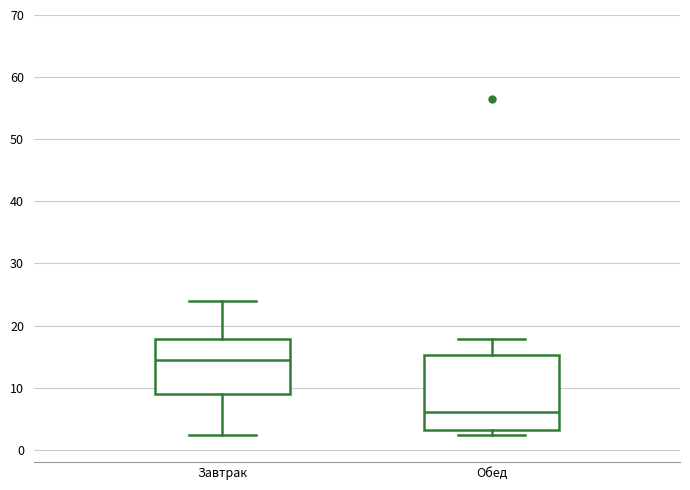

Reading left to right, transcribe this box plot: for each box, give where its median line is, the range the box spans, and where its two whiskers end, as read against the y-axis. The values are not printed on the chart, so give them approximately, as read against the axis.

Завтрак: median 14, box 9 to 18, whiskers 2 to 24
Обед: median 6, box 3 to 15, whiskers 2 to 18